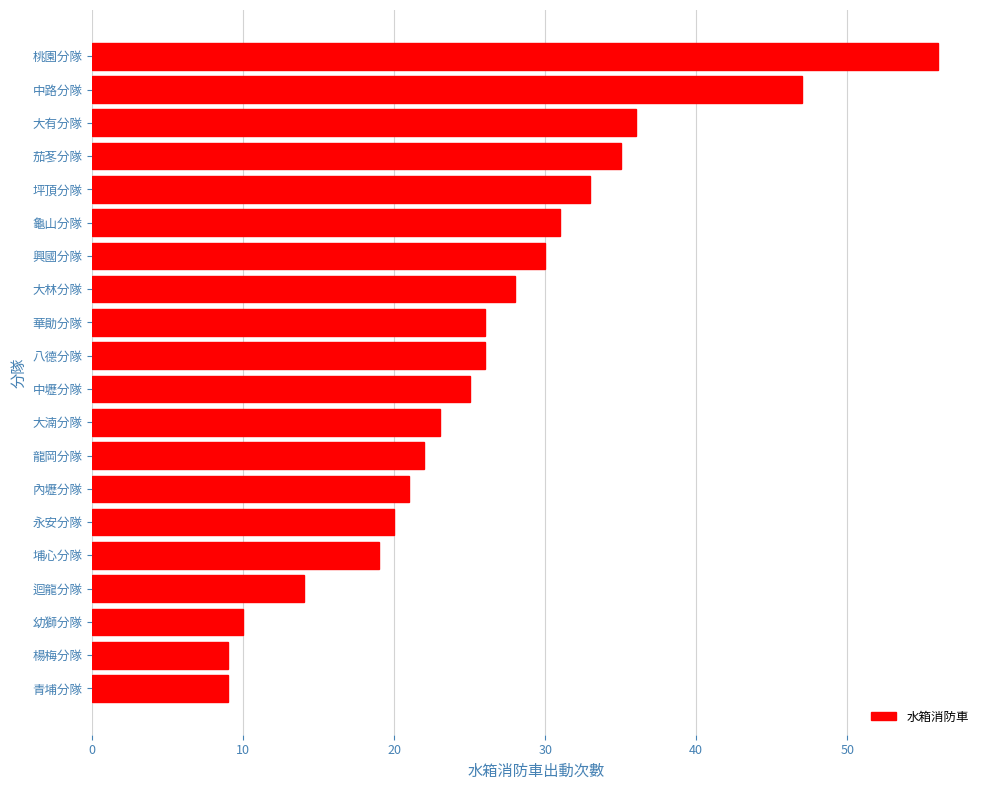

The chart shows a value of 33 at 坪頂分隊. True or false?

True